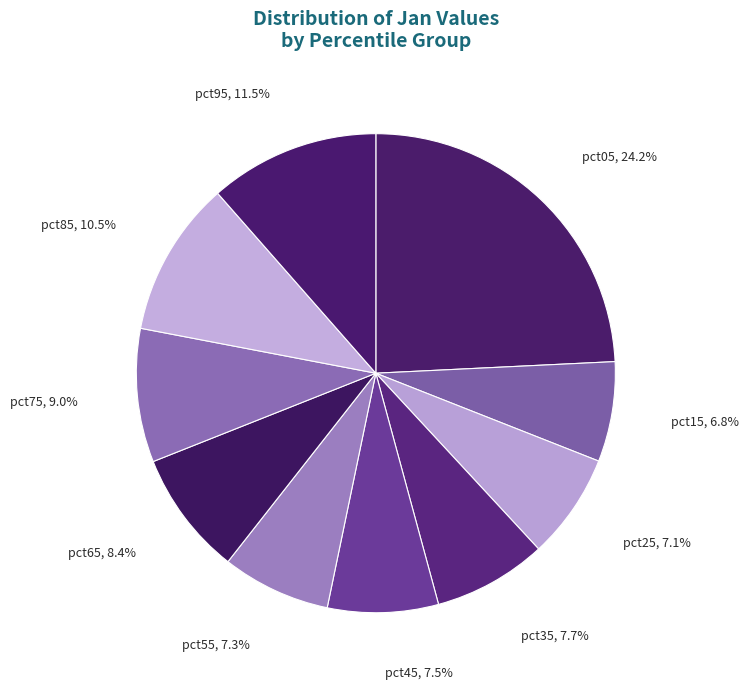

Is there any slice that represents more than half of the pie?

No